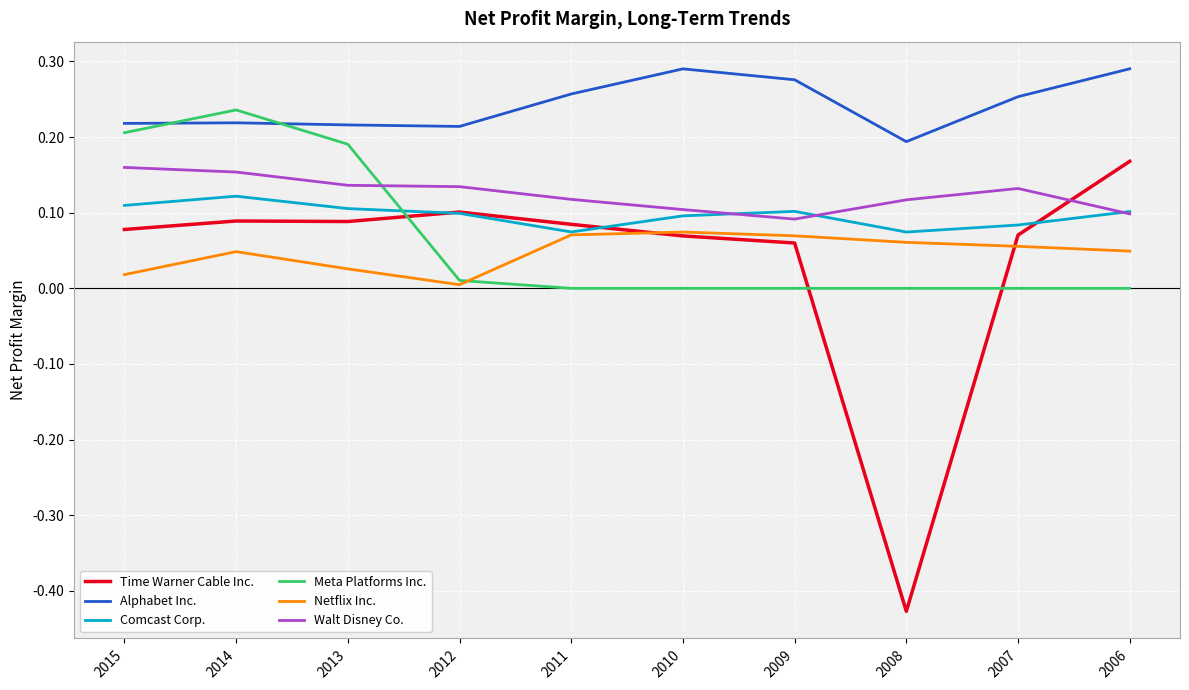

The Meta Platforms Inc. series shows 0.0 at 2010. True or false?

True